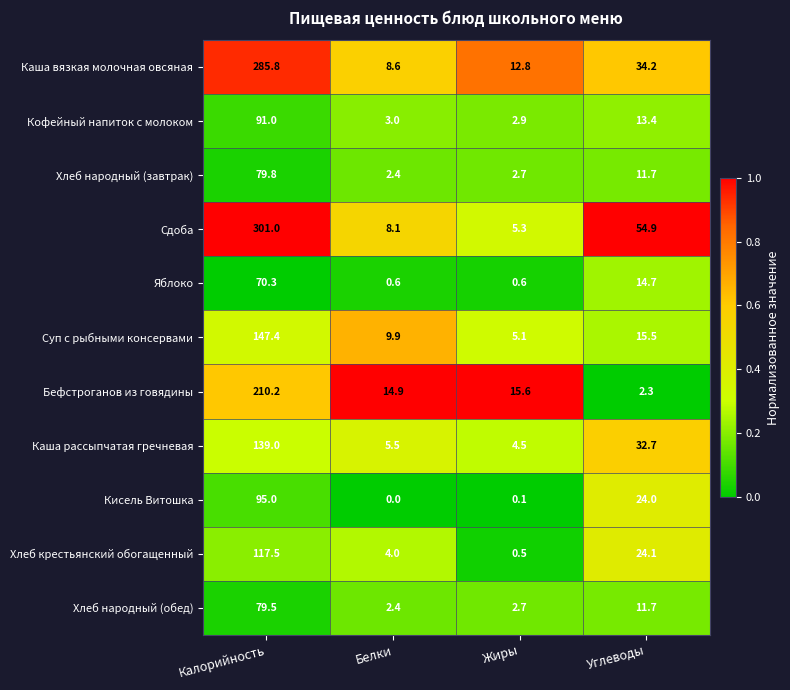

What is the spread (max minus min) of values at Белки?

14.9